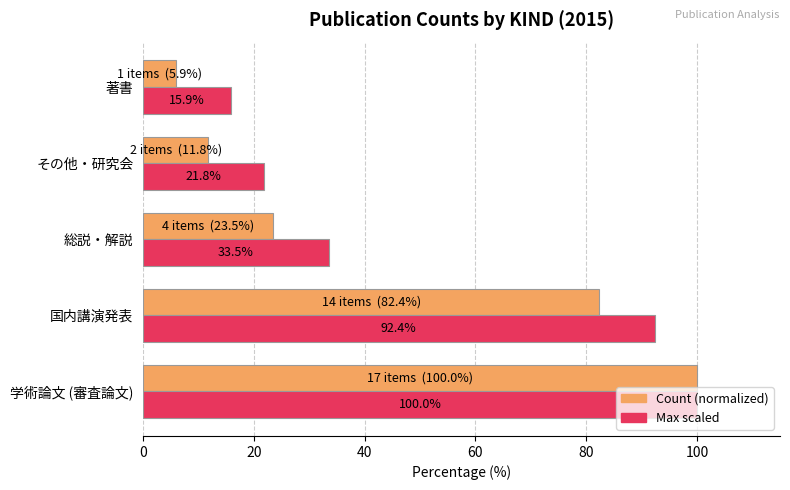

Which series has the largest total across all categories?

Max scaled